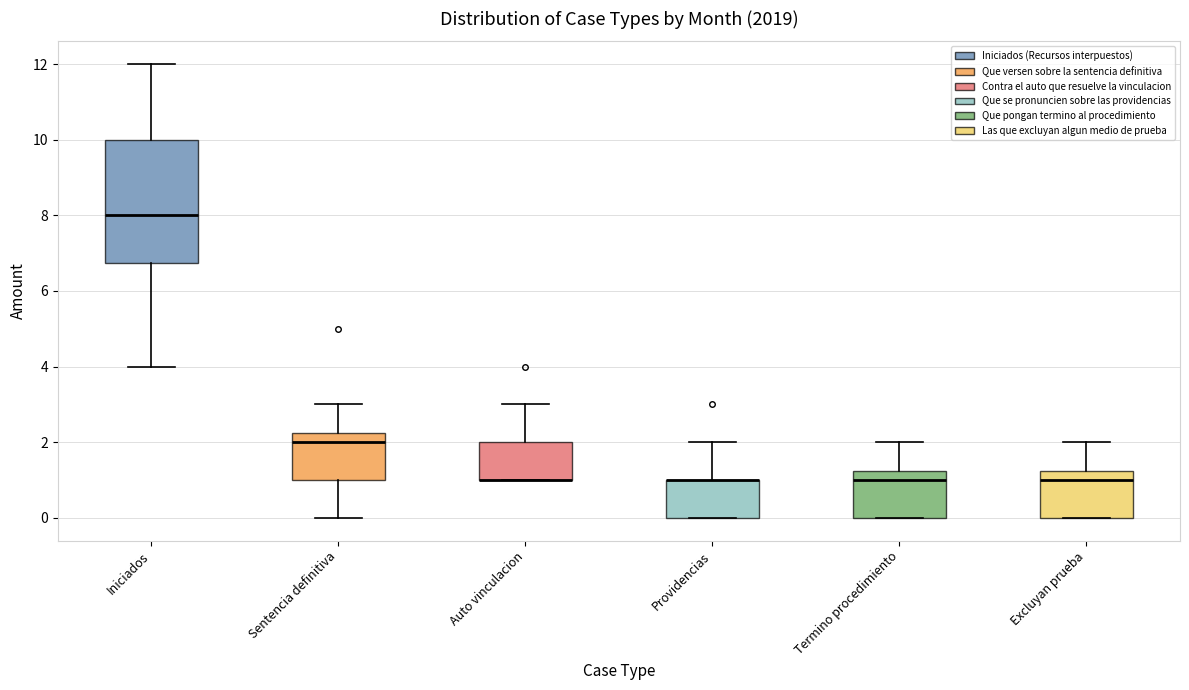

Where is the upper edge of the box for Providencias on the y-axis? The values are not printed on the chart, so give them approximately, as read against the axis.

1.0